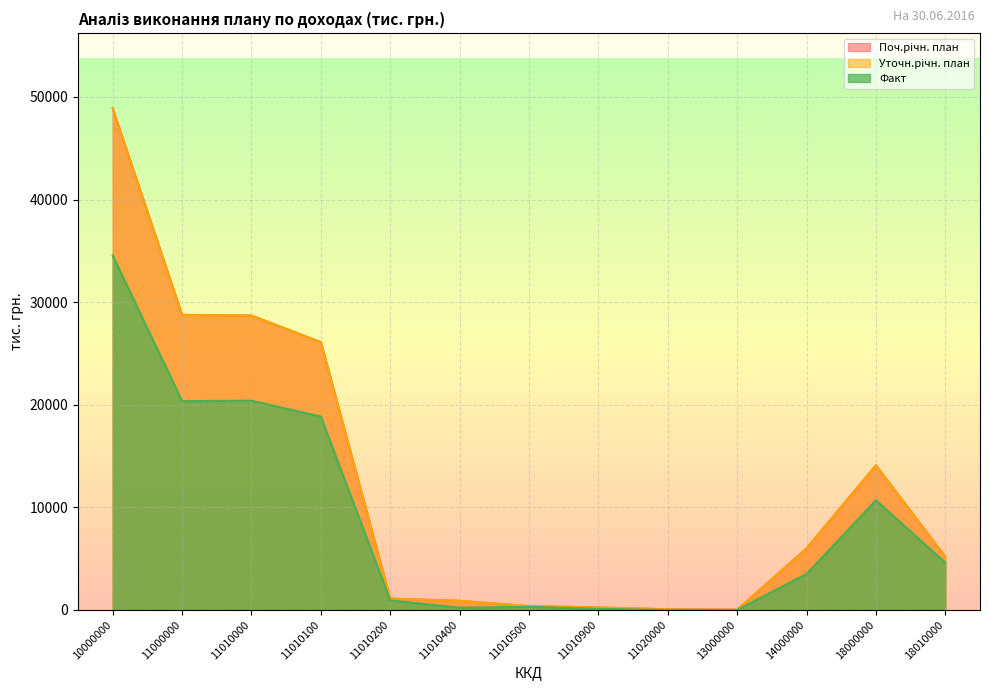

True or false: Факт has a value of 0.0 at 13000000.

True